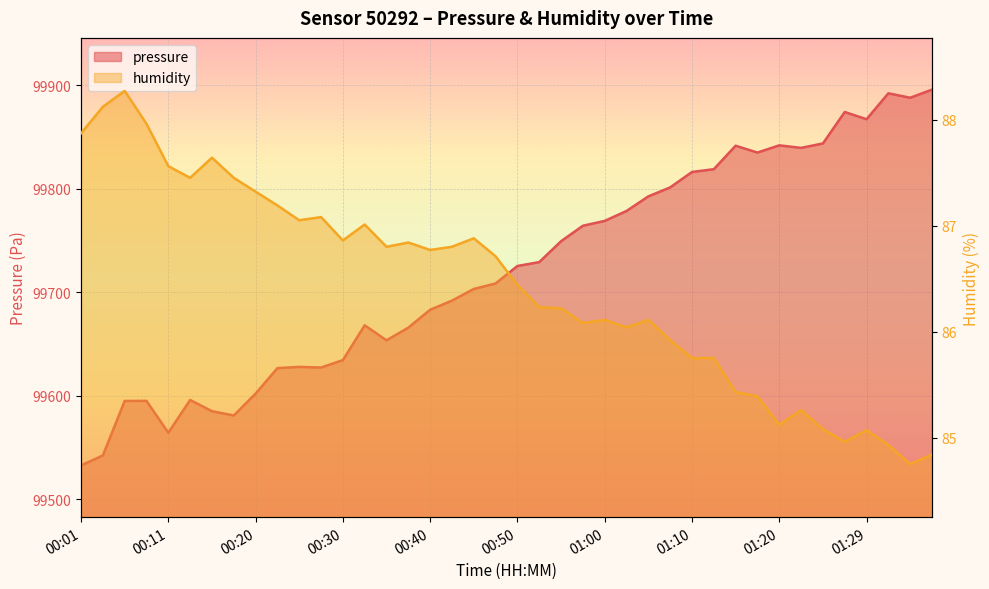

Rank the categories by humidity value from lowest to highest.

01:34, 01:37, 01:32, 01:27, 01:29, 01:25, 01:20, 01:22, 01:17, 01:15, 01:10, 01:12, 01:07, 01:02, 00:57, 01:00, 01:05, 00:55, 00:52, 00:50, 00:47, 00:40, 00:35, 00:43, 00:38, 00:30, 00:45, 00:33, 00:25, 00:28, 00:23, 00:20, 00:13, 00:18, 00:11, 00:15, 00:01, 00:08, 00:03, 00:06